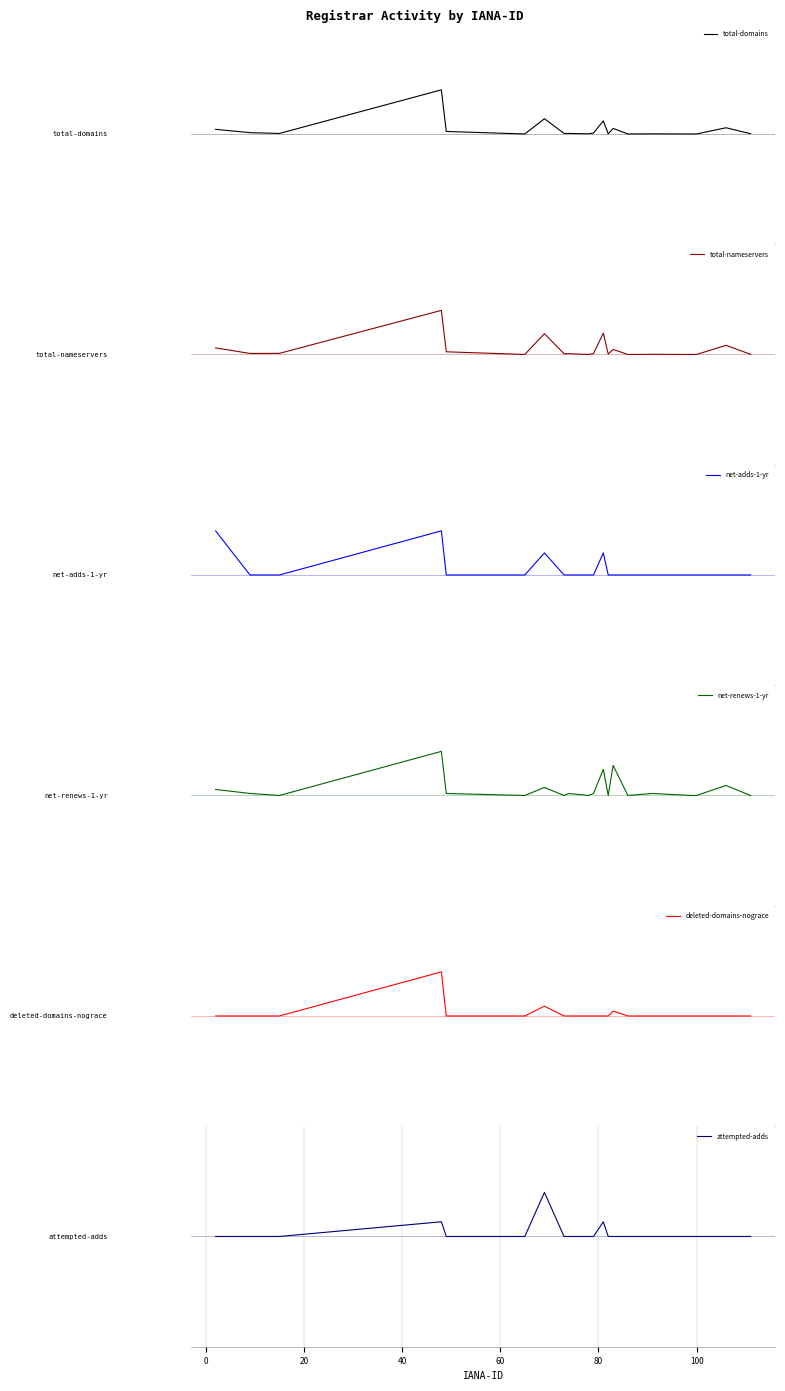

The value of net-renews-1-yr at 100 is 0.0. True or false?

True